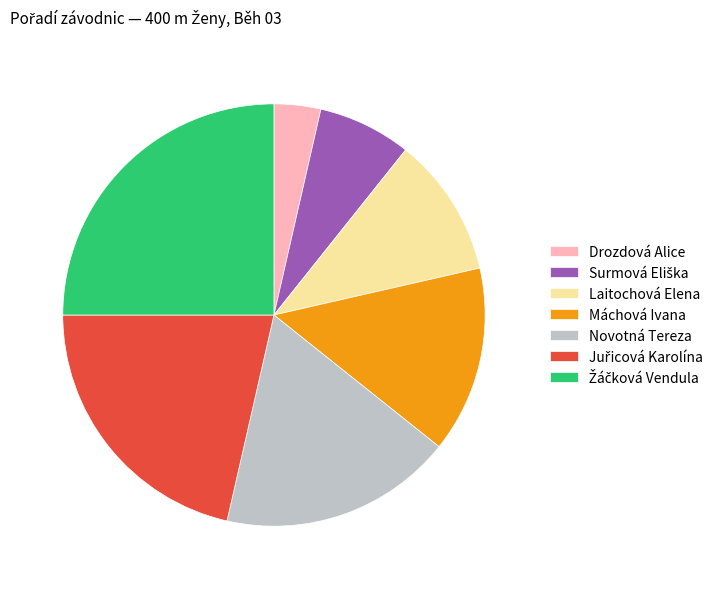

Which category has the smallest portion of the pie?

Drozdová Alice